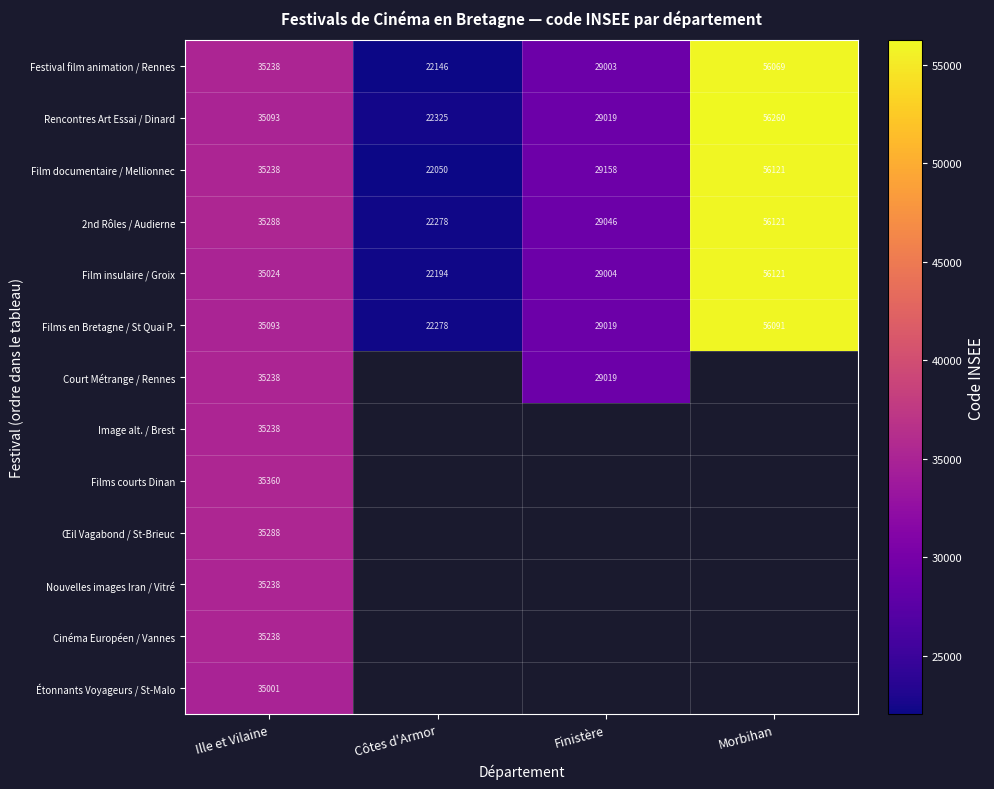

Where is Festival film animation / Rennes nearest to the value 39107?

Ille et Vilaine